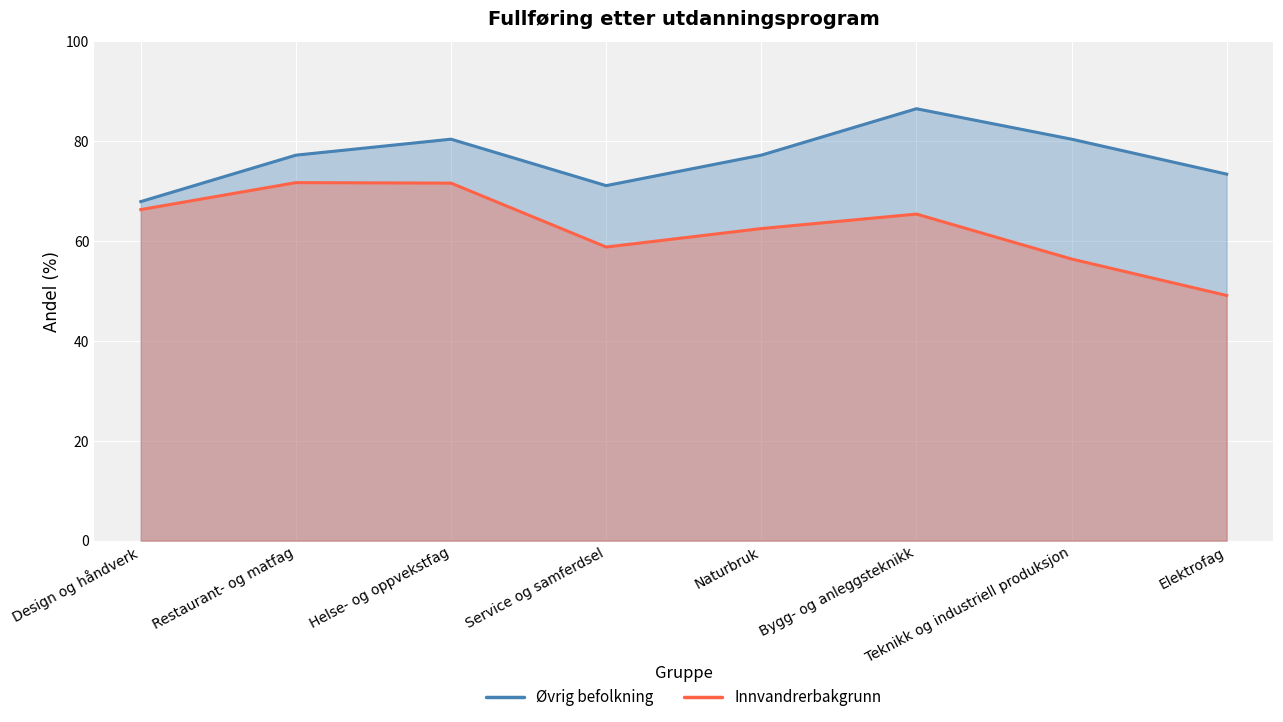

At which category does Øvrig befolkning reach its first local valley?

Service og samferdsel